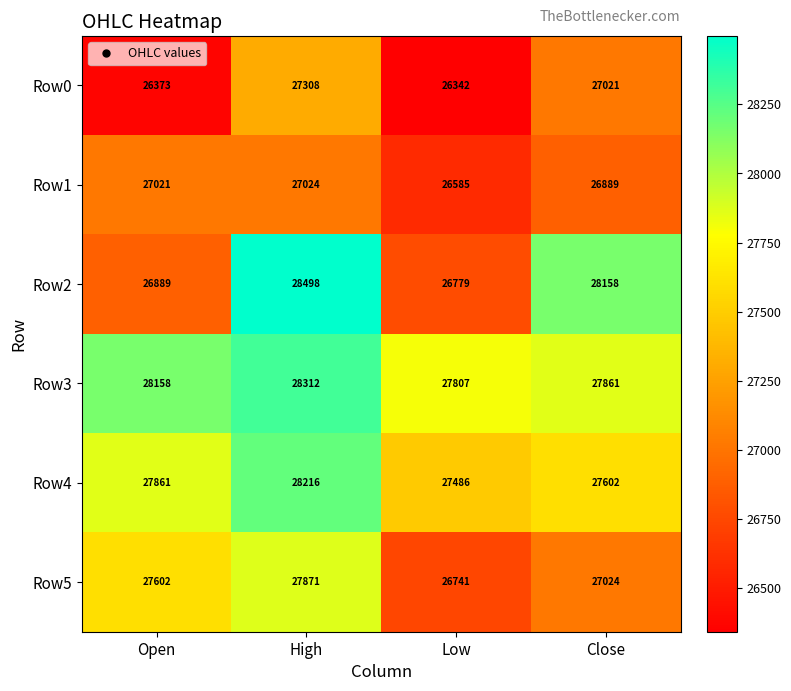

True or false: Row1 has a value of 38879 at Low.

False